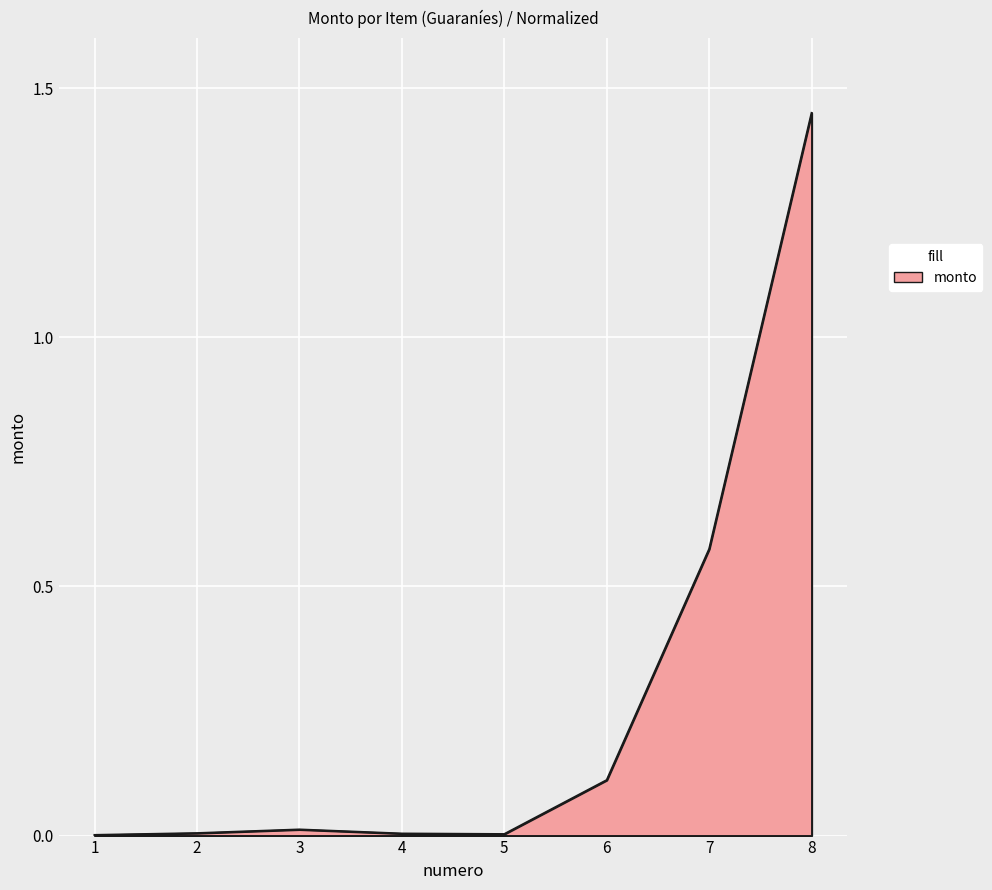

Between 7 and 6, which is larger?

7